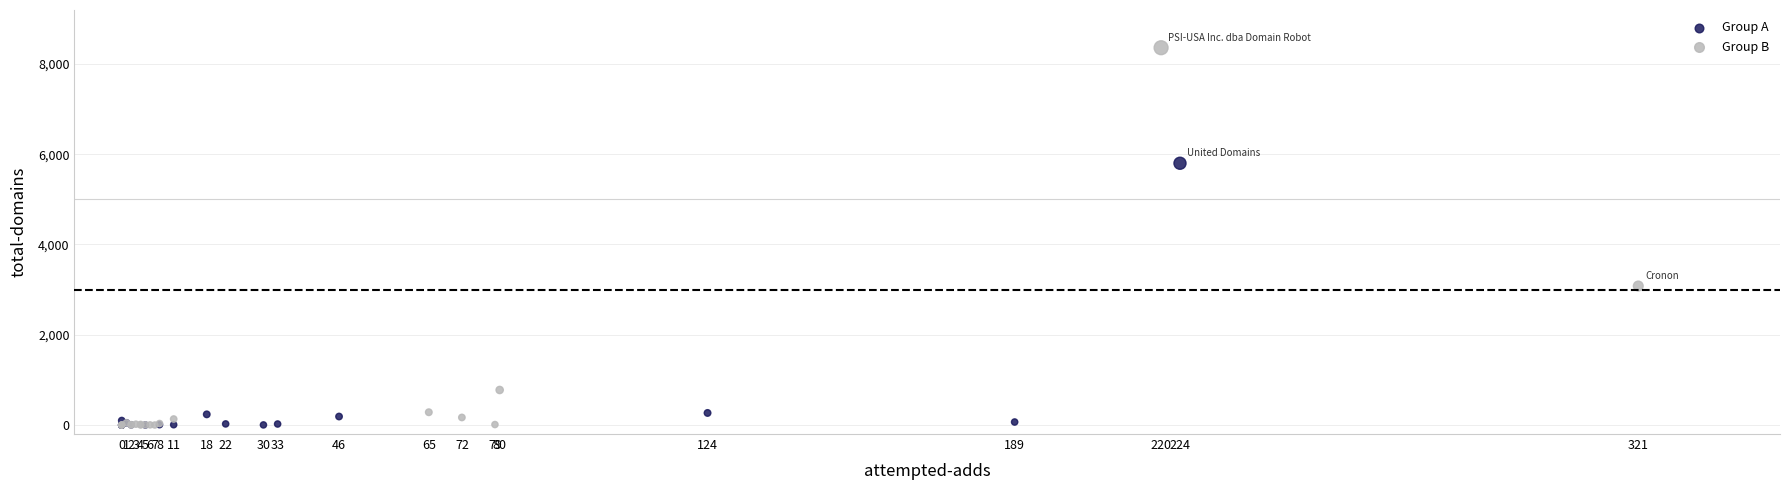

Which series reaches the maximum Y coordinate?

Group B